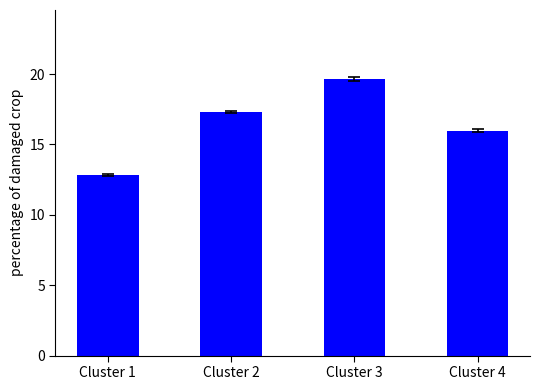

Rank the categories by value from lowest to highest.

Cluster 1, Cluster 4, Cluster 2, Cluster 3